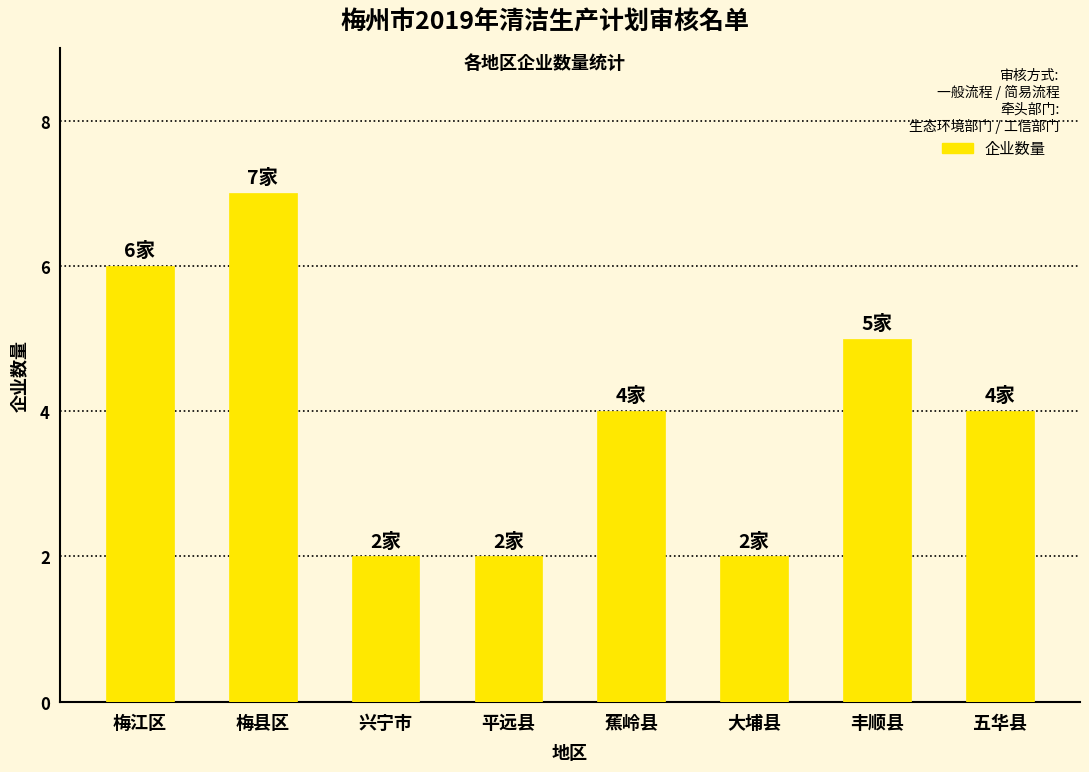

What value does the data have at 蕉岭县?

4